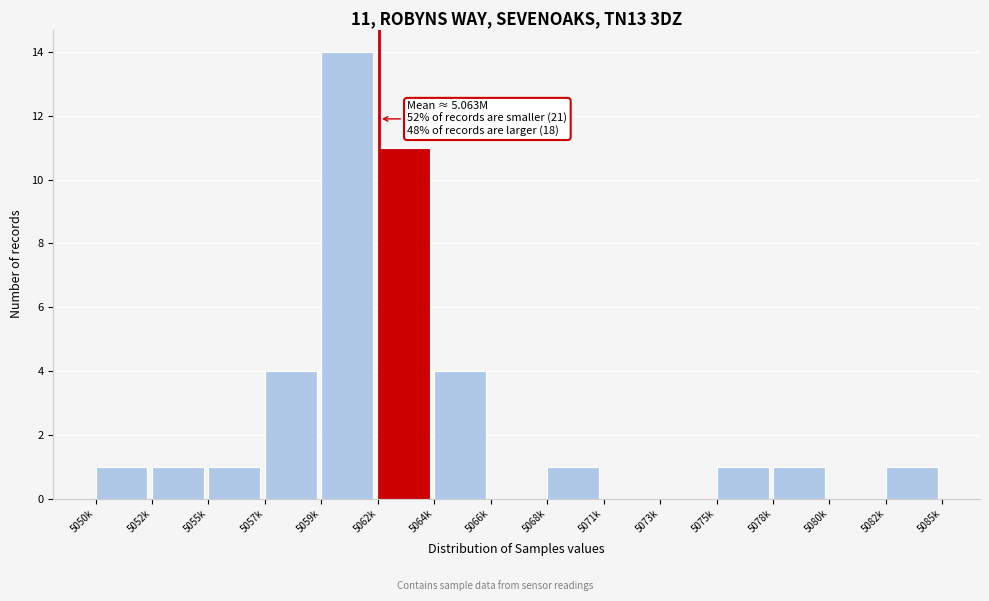

Reading left to right, list all the values displayed in this chart.

5050k=1	5052k=1	5055k=1	5057k=4	5059k=14	5062k=11	5064k=4	5066k=0	5068k=1	5071k=0	5073k=0	5075k=1	5078k=1	5080k=0	5082k=1